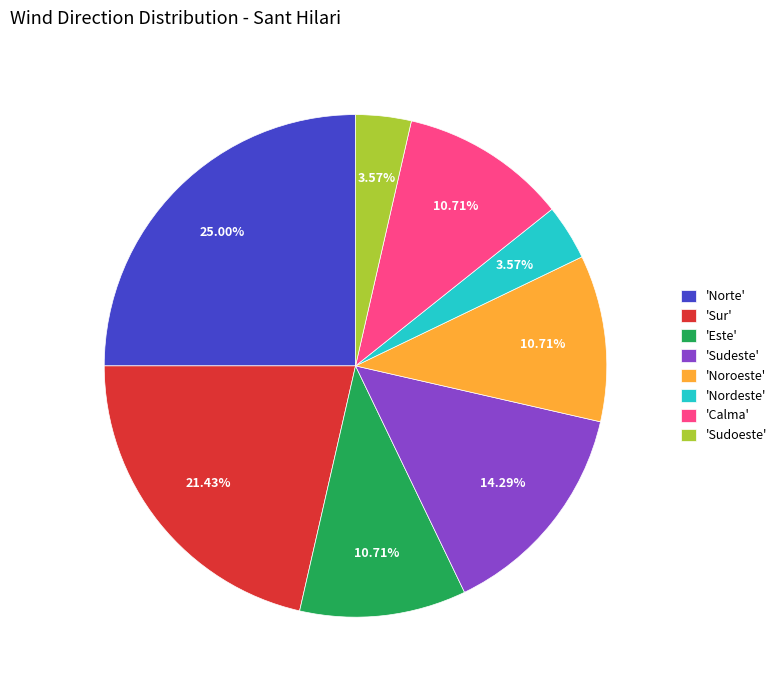

Do 'Noroeste' and 'Sudoeste' together represent more than half of the pie?

No